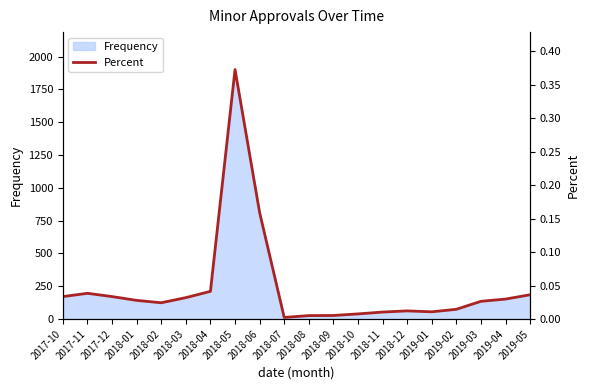

Does the chart have visible grid lines?

No